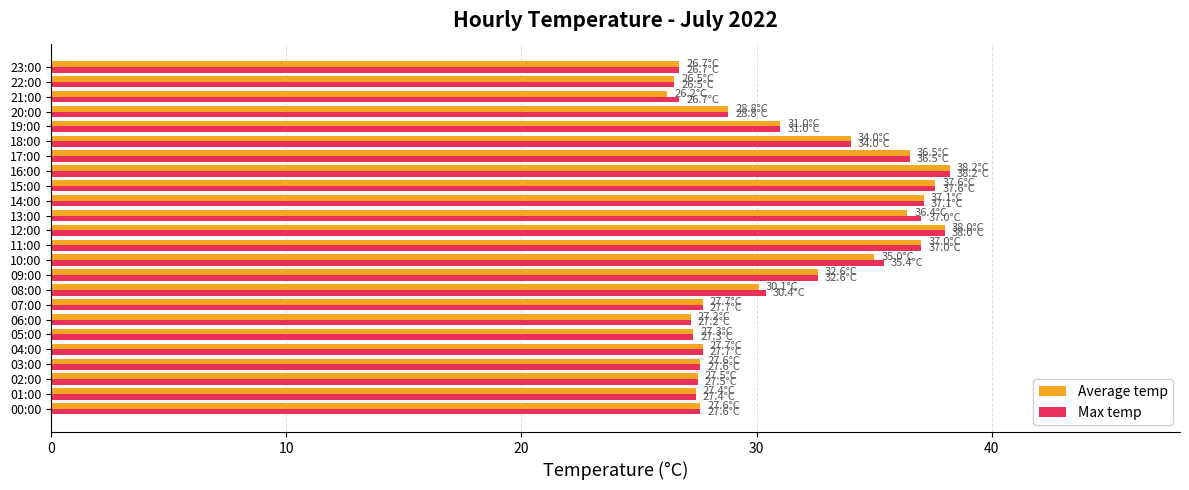

What is the highest value of the Average temp series?

38.2